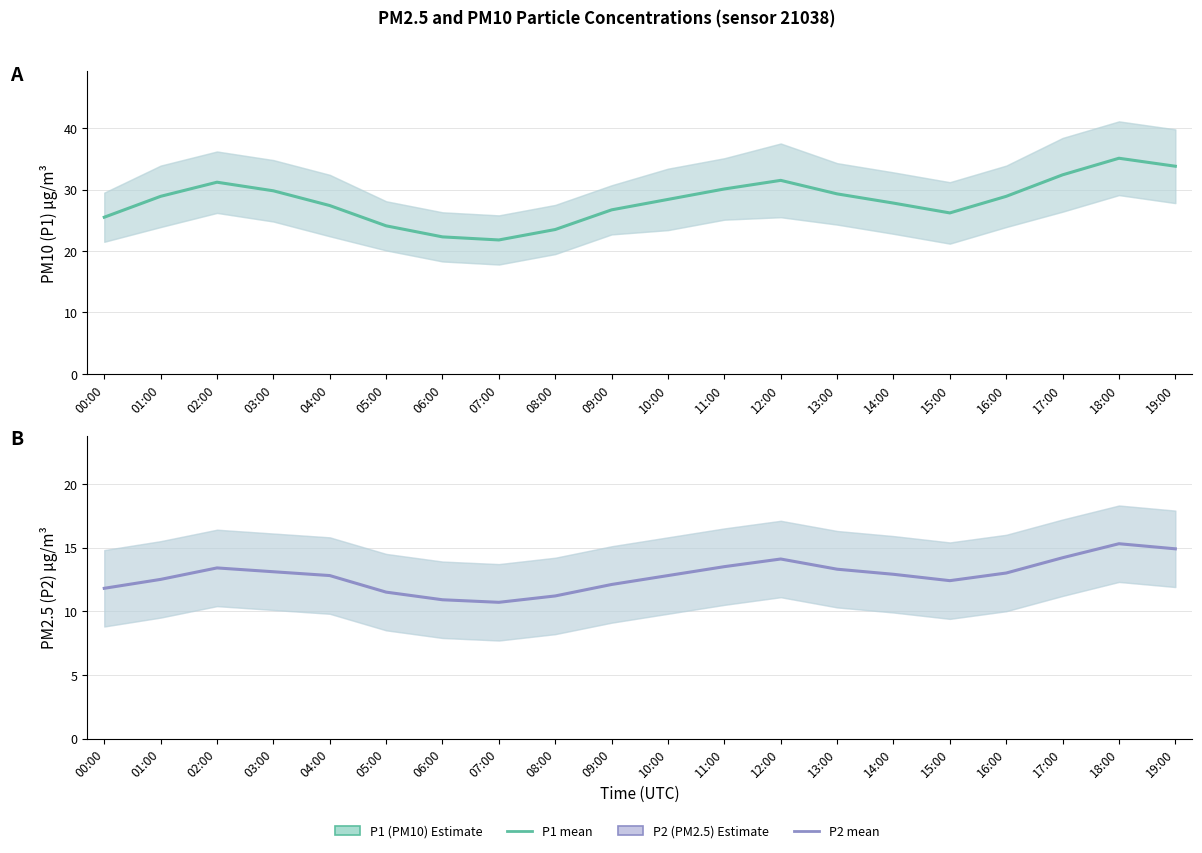

Where is the first local maximum for P2 (PM2.5)?

02:00